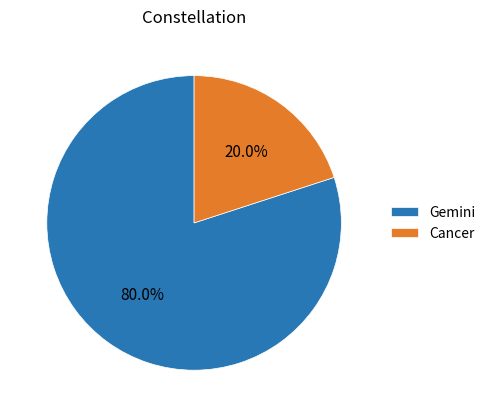

Is it true that Gemini is 80% of the pie?

True